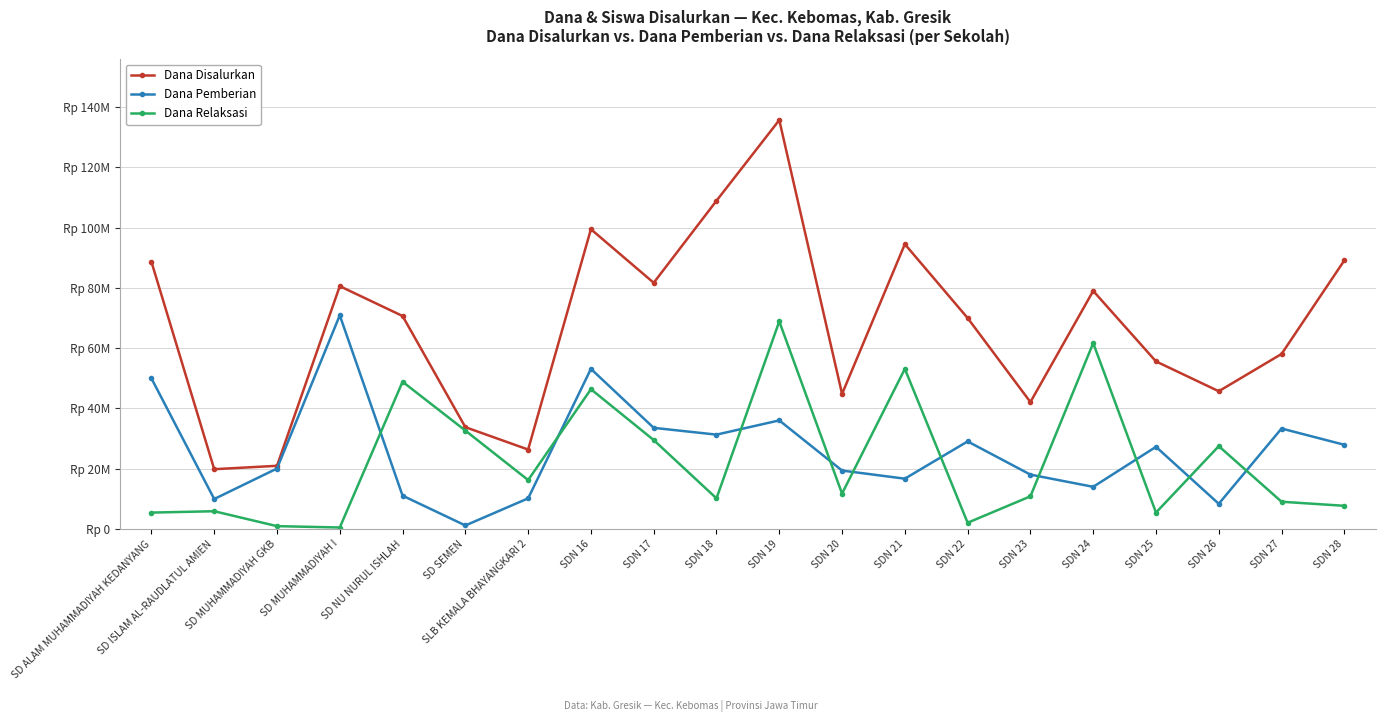

How many interior local valleys does the Dana Relaksasi series have?

6